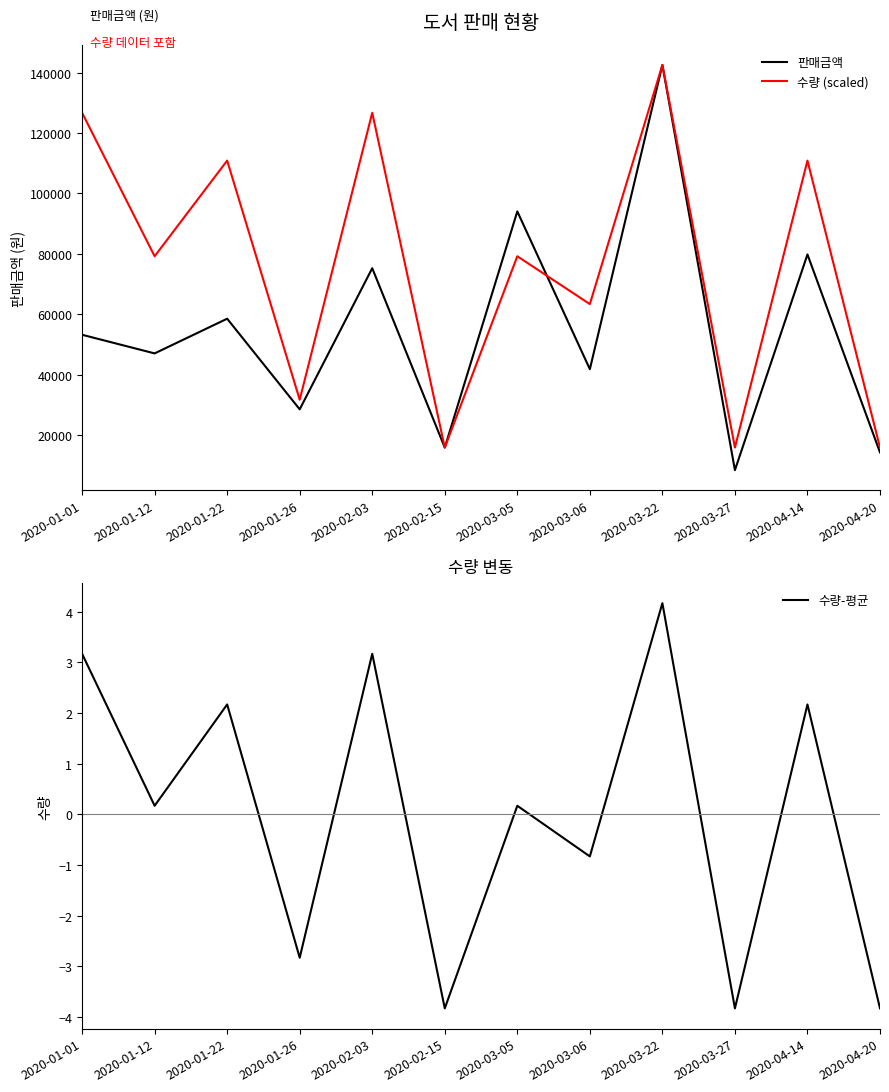

Count the number of data series in this chart.

3